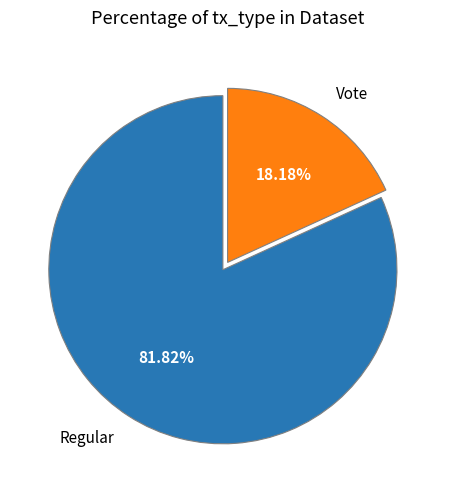

The Vote slice represents 7% of the pie. True or false?

False